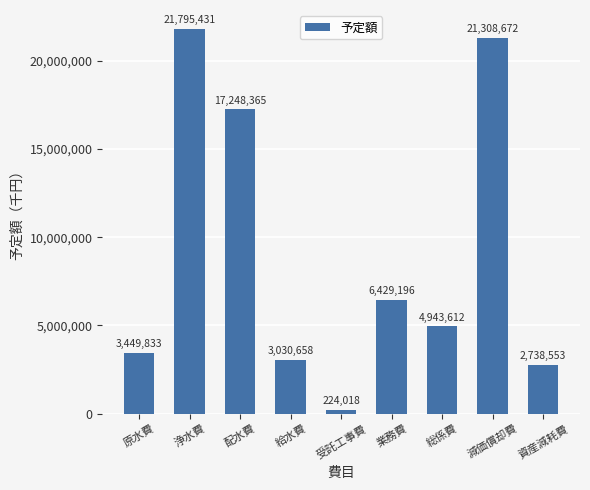

At which label does the data first exceed 4943612?

浄水費